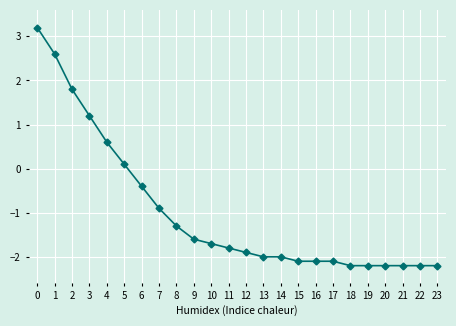

Where is the data nearest to the value 0?

5